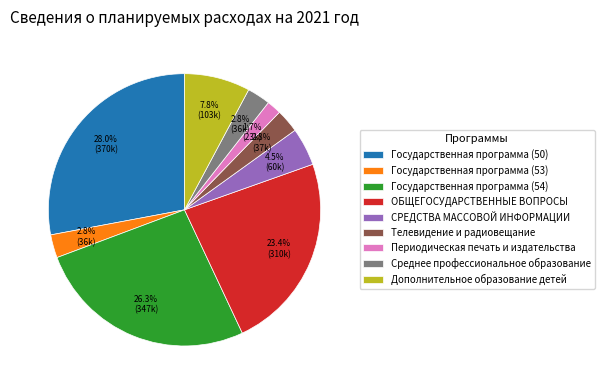

The Среднее профессиональное образование slice represents 3% of the pie. True or false?

True